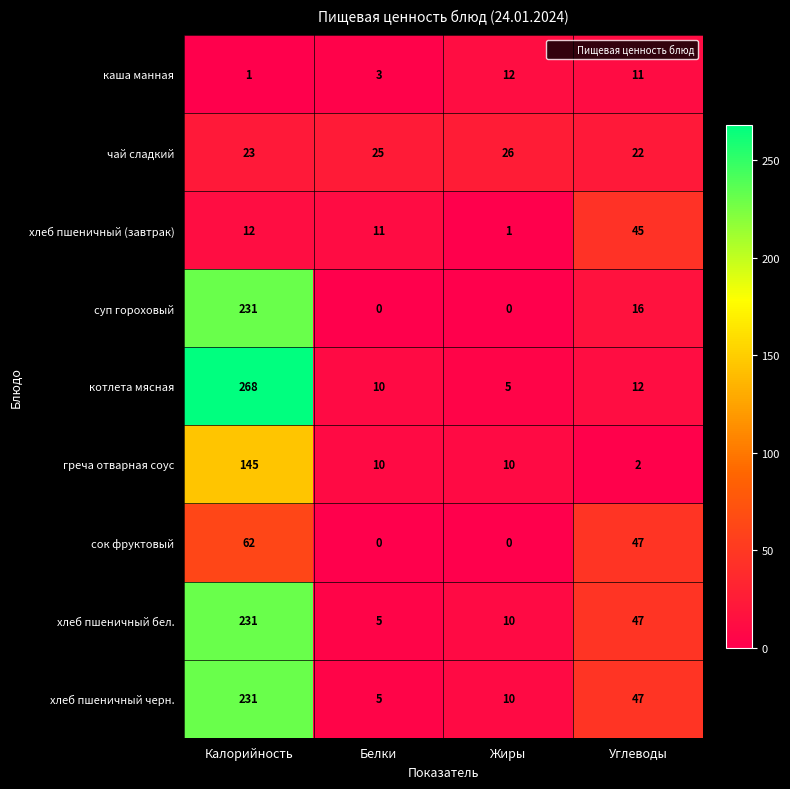

True or false: каша манная has a value of 1 at Калорийность.

True